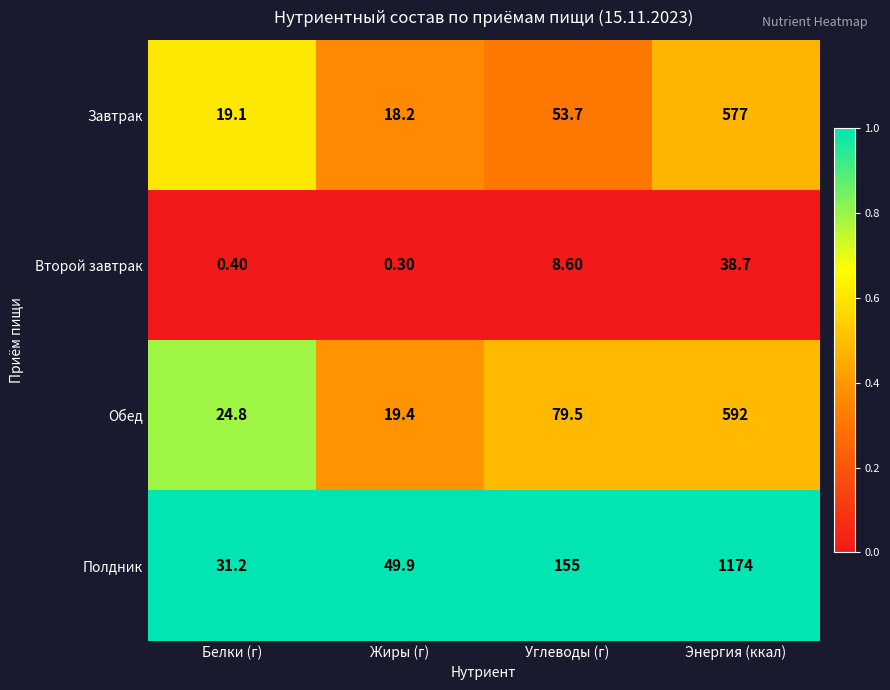

List the series in order of their peak value, highest first.

Полдник, Обед, Завтрак, Второй завтрак